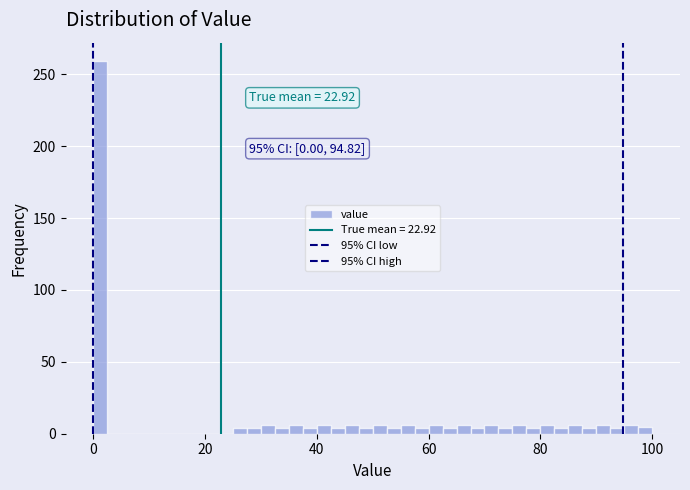

Read against the x-axis, roughly where is the centre of the tallest bar?

2